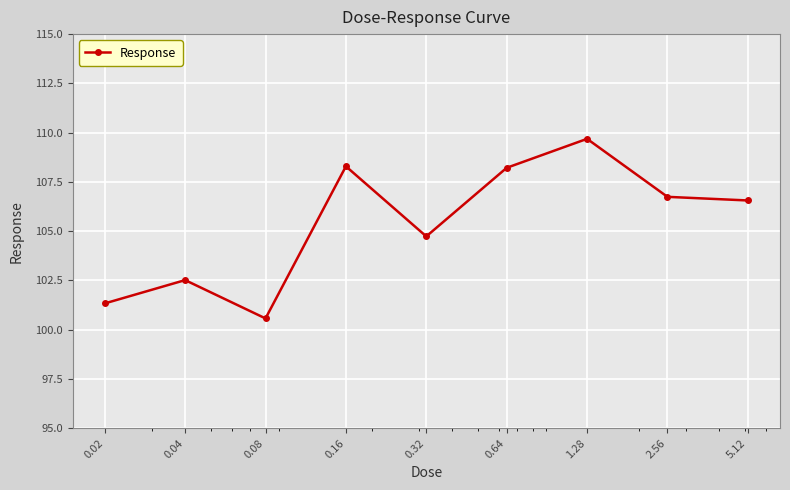

What is the value of the 9th point from the left?

106.6